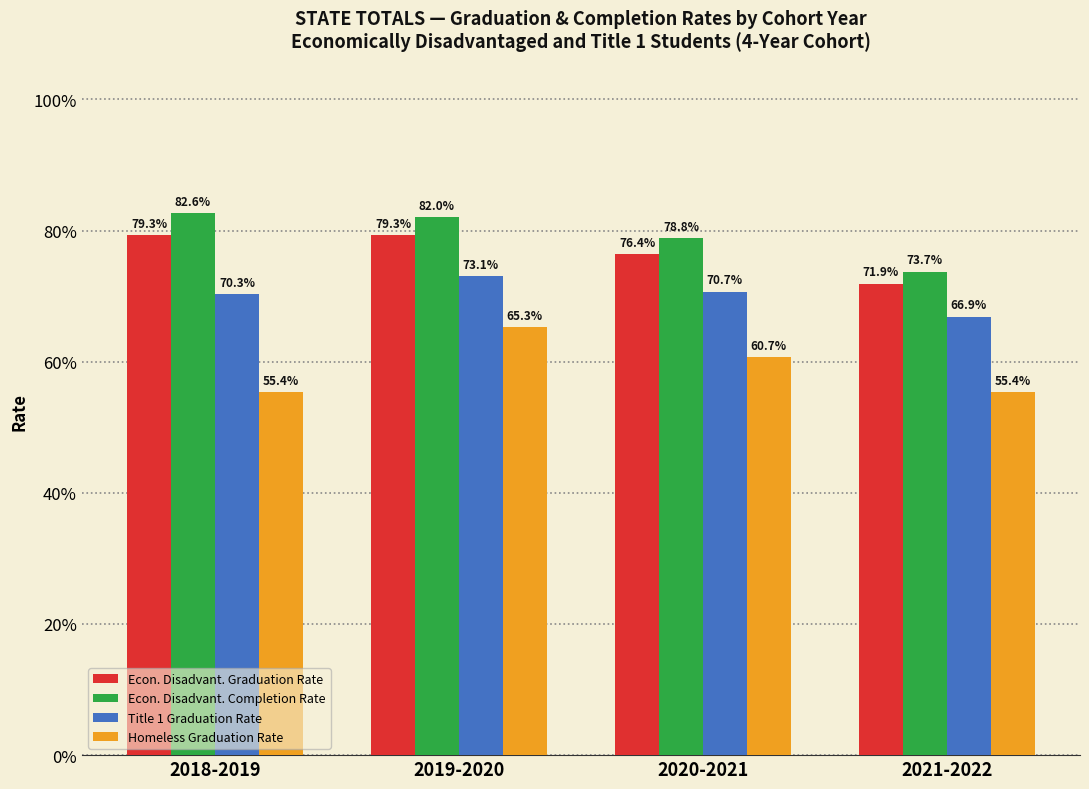

Are the bars horizontal?

No